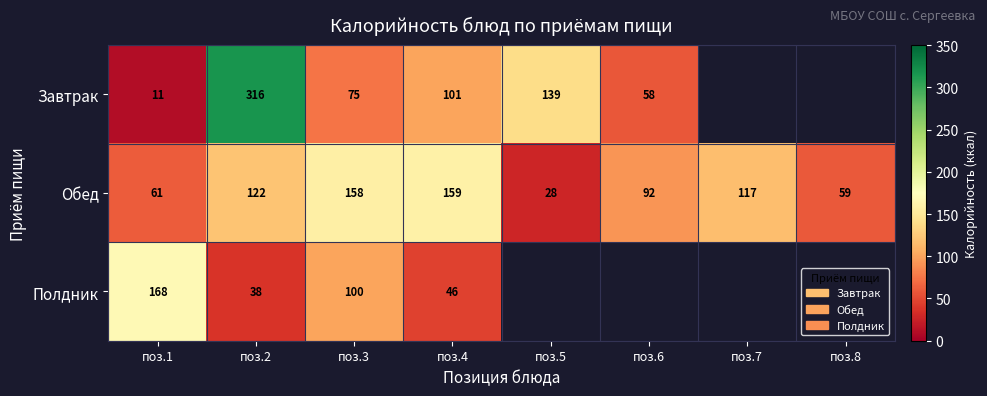

Is the value of Завтрак at поз.3 greater than the value of Обед at поз.2?

No